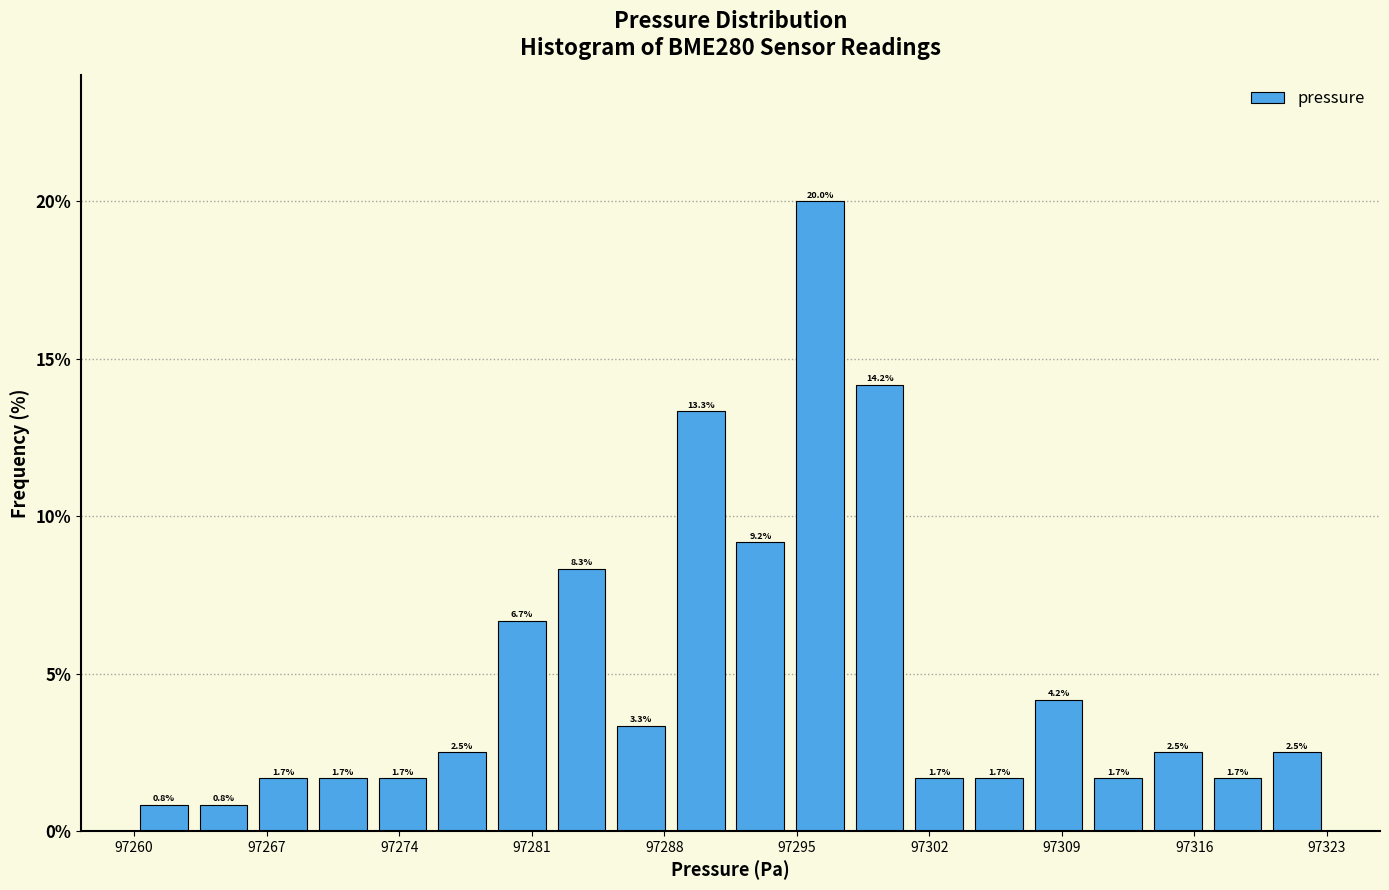

Around what value on the x-axis is the tallest bar? Give the approximate position of its centre, as read against the axis.

97296